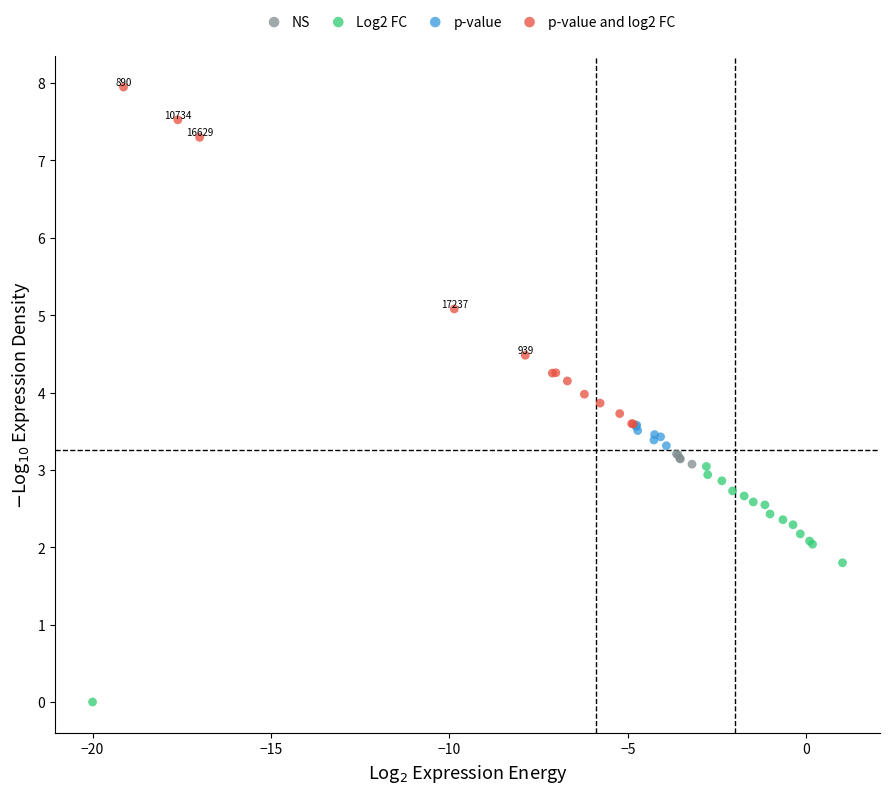

Which series contains the lowest Y value?

Log2 FC